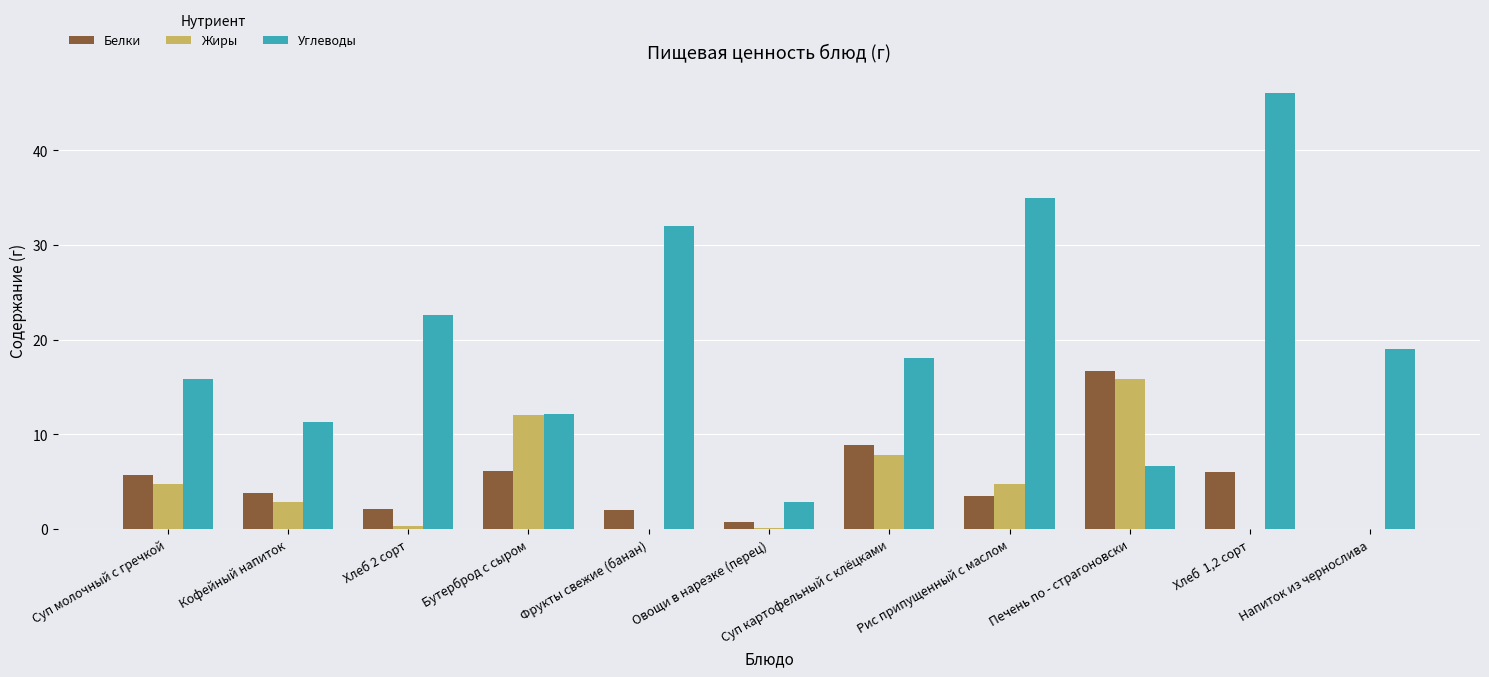

Does the chart contain stacked bars?

No